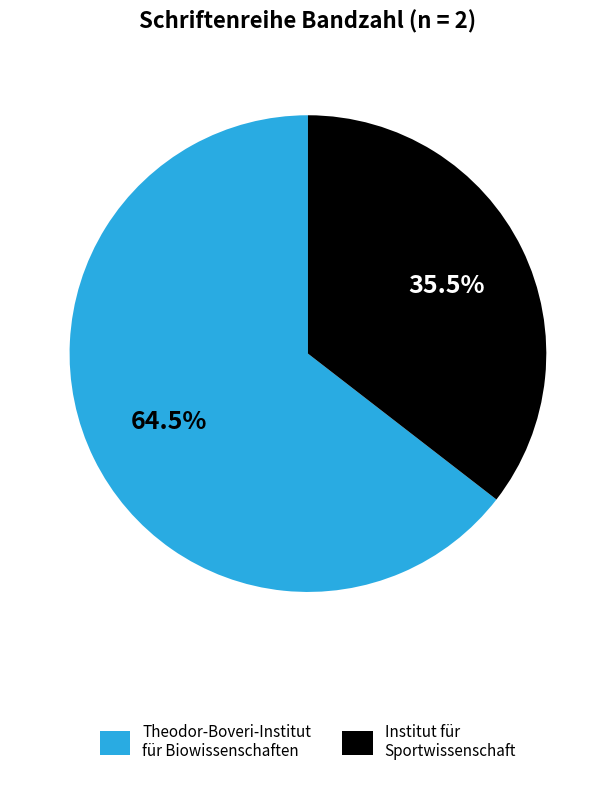

Which has a higher value, Institut für Sportwissenschaft or Theodor-Boveri-Institut für Biowissenschaften?

Theodor-Boveri-Institut für Biowissenschaften